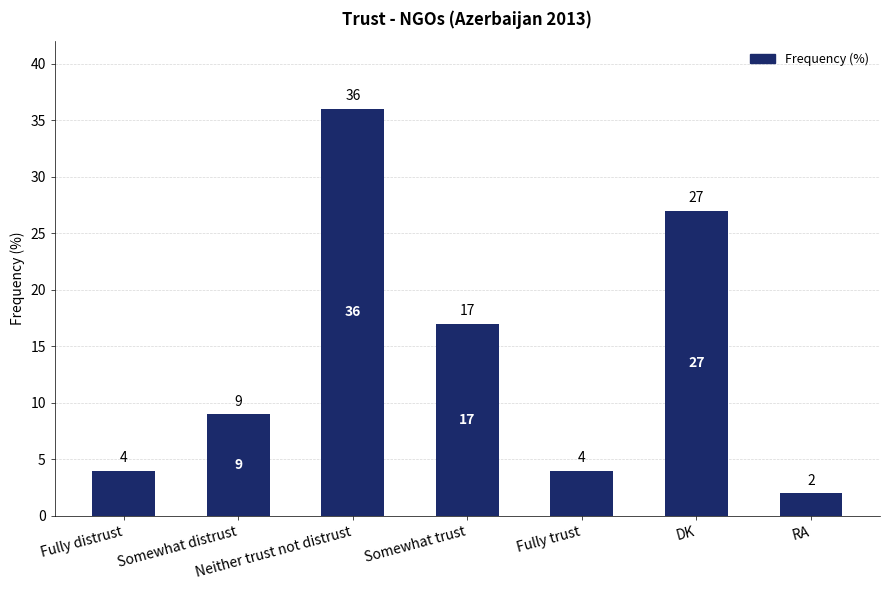

Is it true that the value at DK is 44?

False